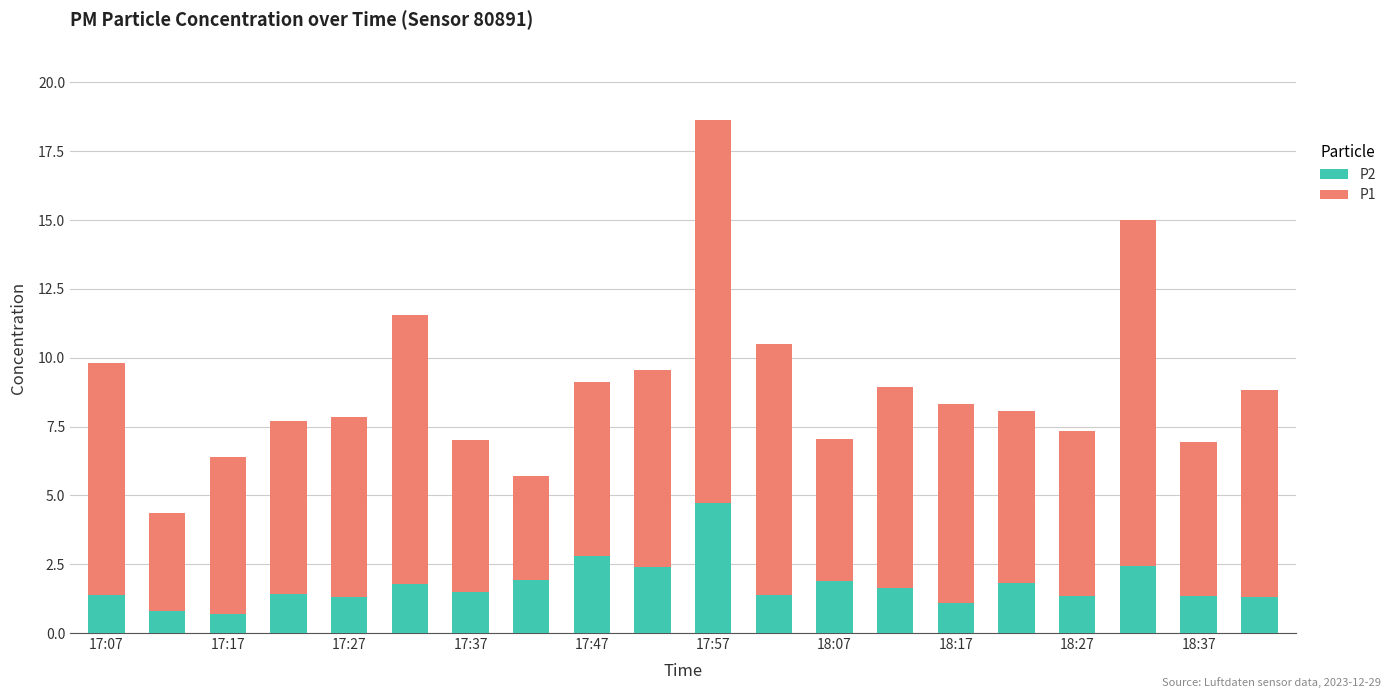

What is the minimum value for P2?

0.7